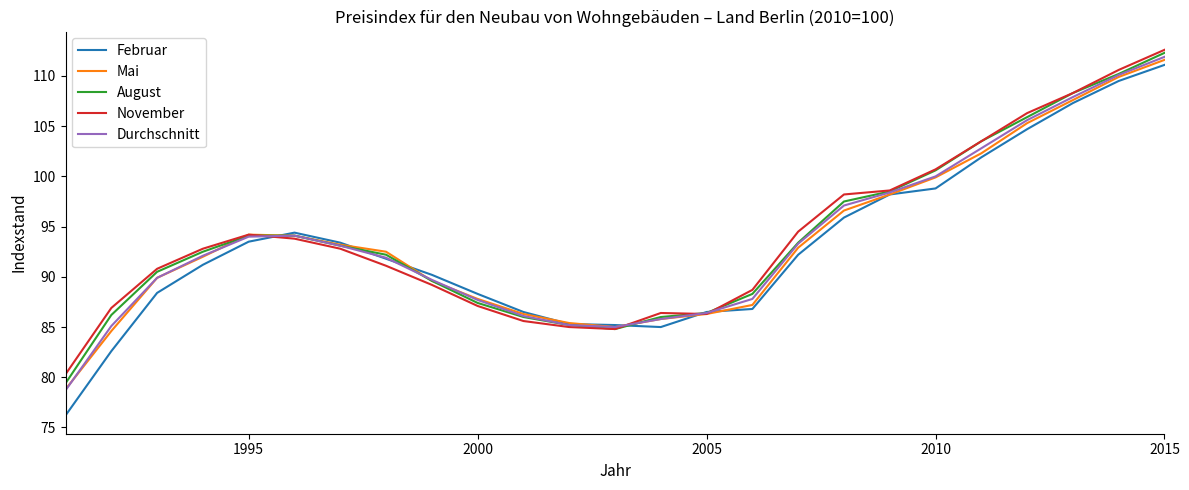

True or false: Durchschnitt has more than 2 interior local peaks.

False